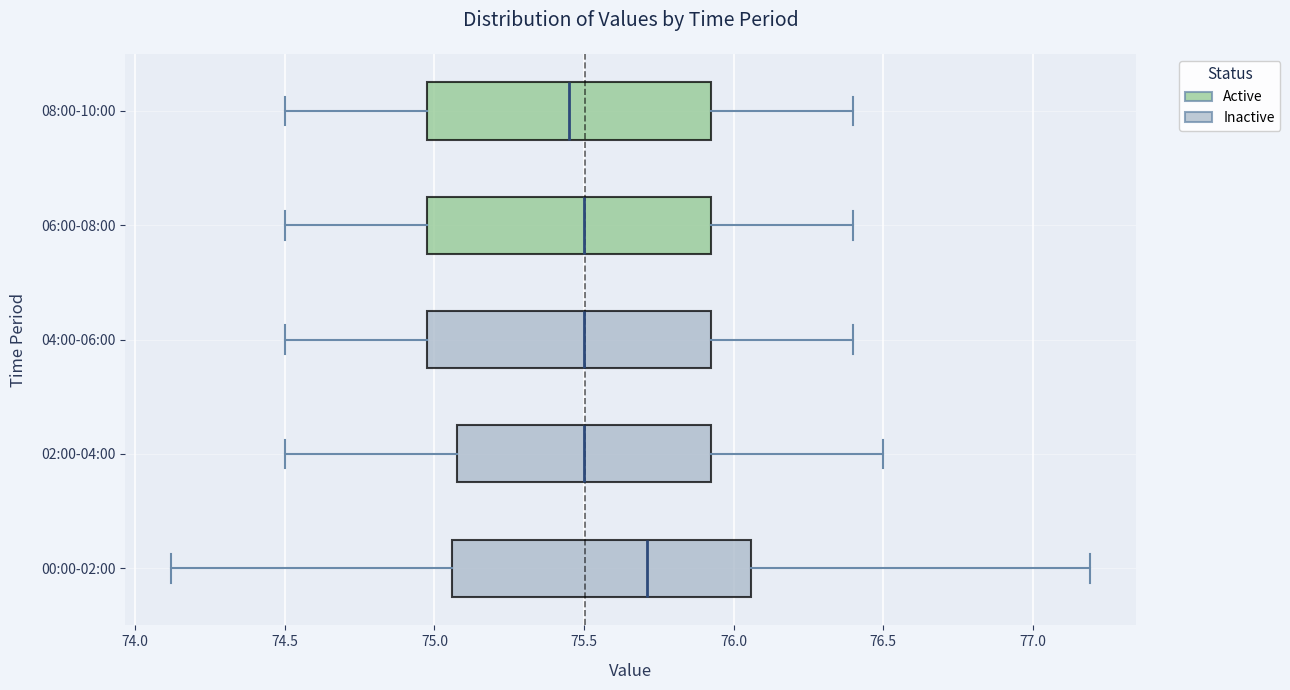

Where is the left edge of the box for 08:00-10:00 on the x-axis? The values are not printed on the chart, so give them approximately, as read against the axis.

75.00